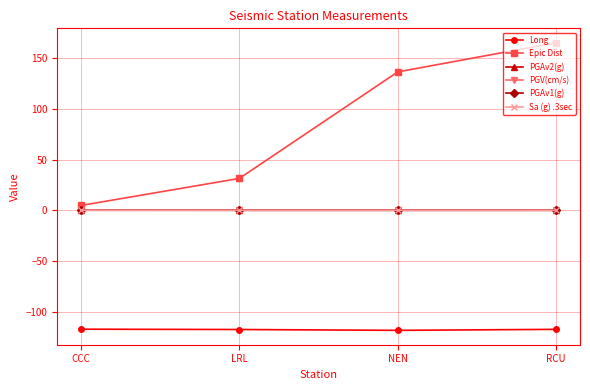

Between LRL and RCU, which series saw the biggest shift?

Epic Dist